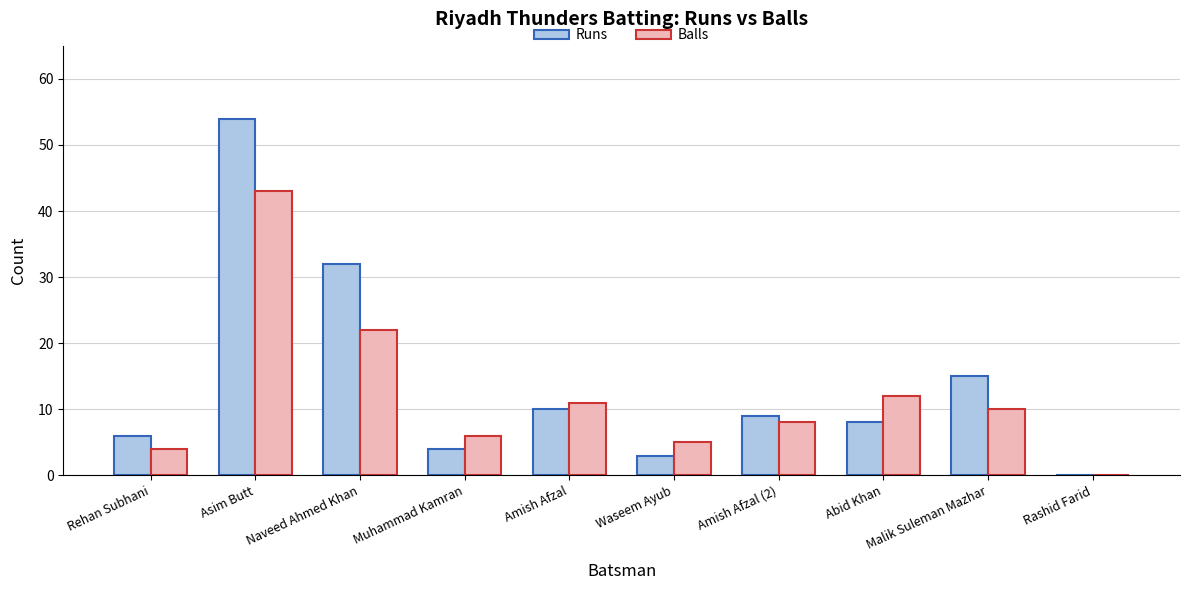

What is the sum of all Runs values?

141